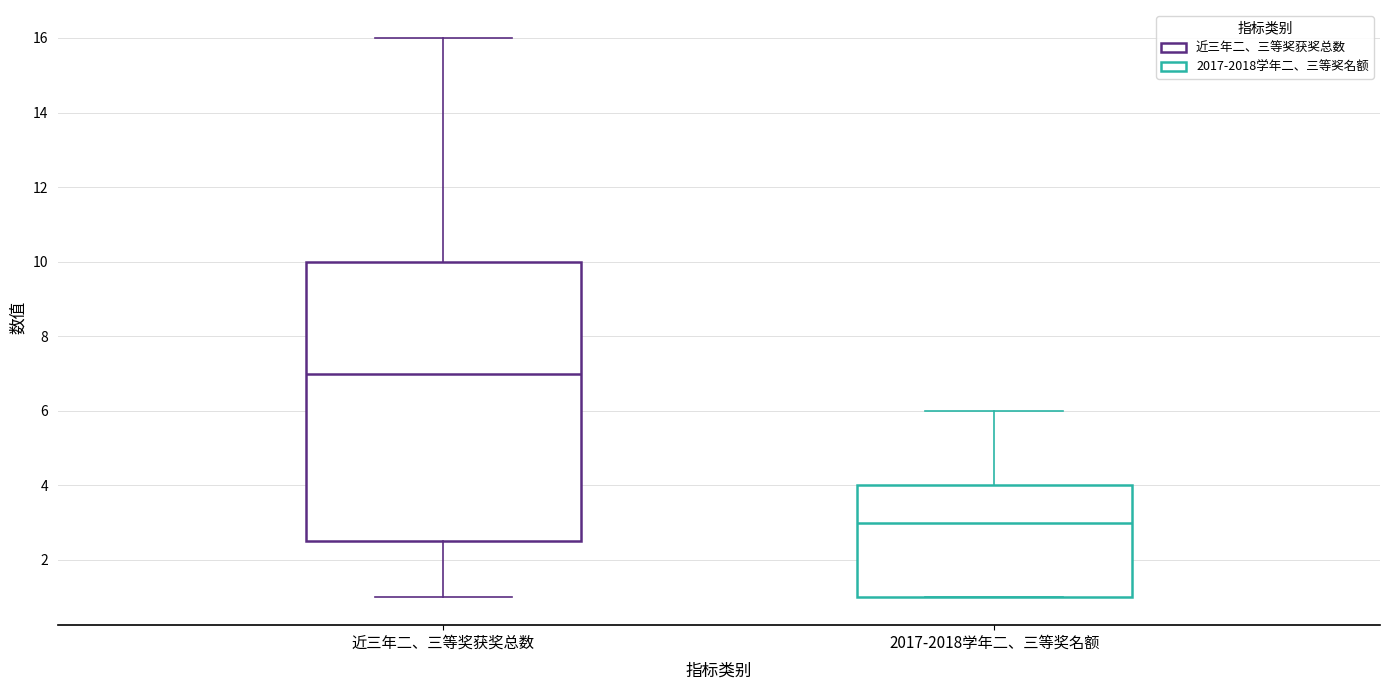

Reading left to right, read every box against the y-axis: the position of its median line, the range the box covers, and the ends of its whiskers. The values are not printed on the chart, so give them approximately, as read against the axis.

近三年二、三等奖获奖总数: median 7.0, box 2.6 to 10.0, whiskers 1.0 to 16.0
2017-2018学年二、三等奖名额: median 3.0, box 1.0 to 4.0, whiskers 1.0 to 6.0